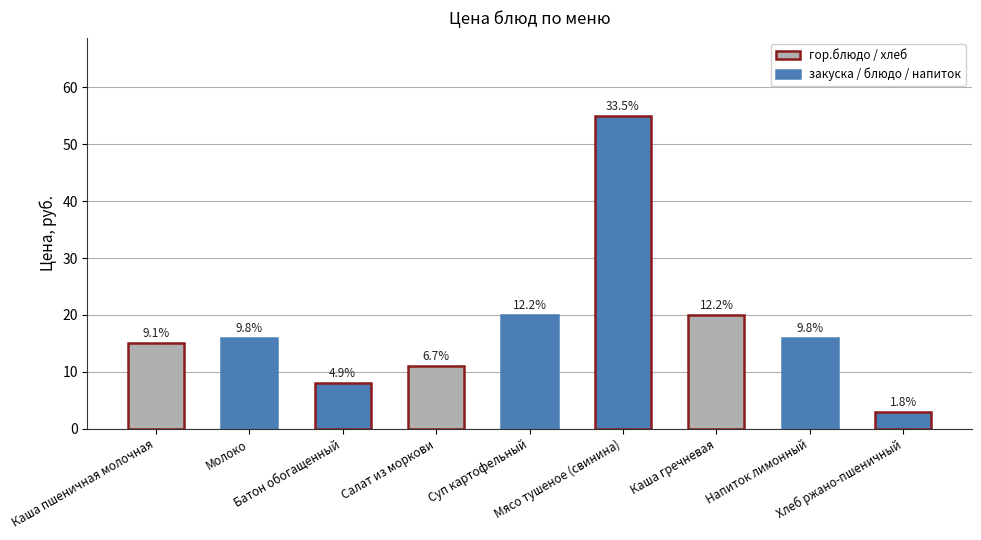

What is the label of the 6th bar from the left?

Мясо тушеное (свинина)